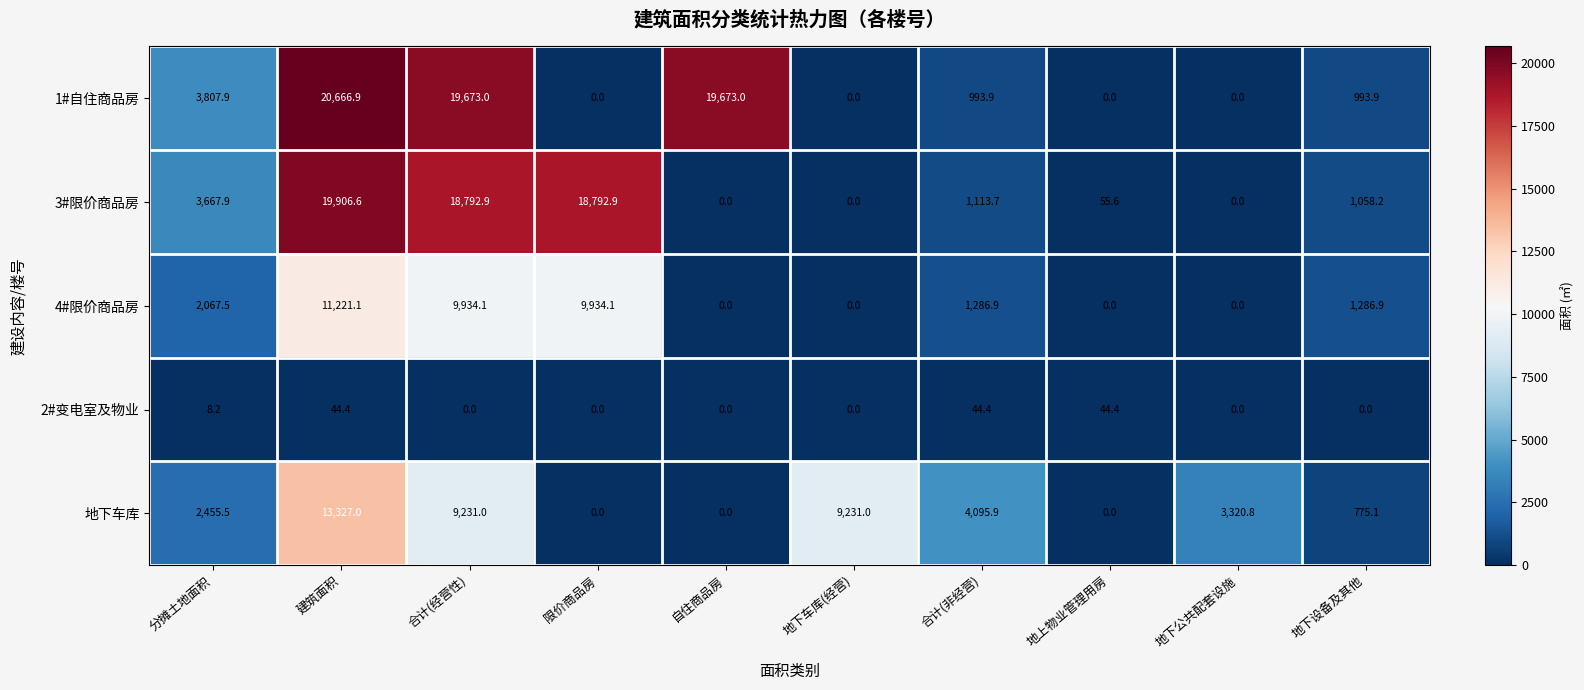

At which category does the chart reach its peak across all series?

建筑面积